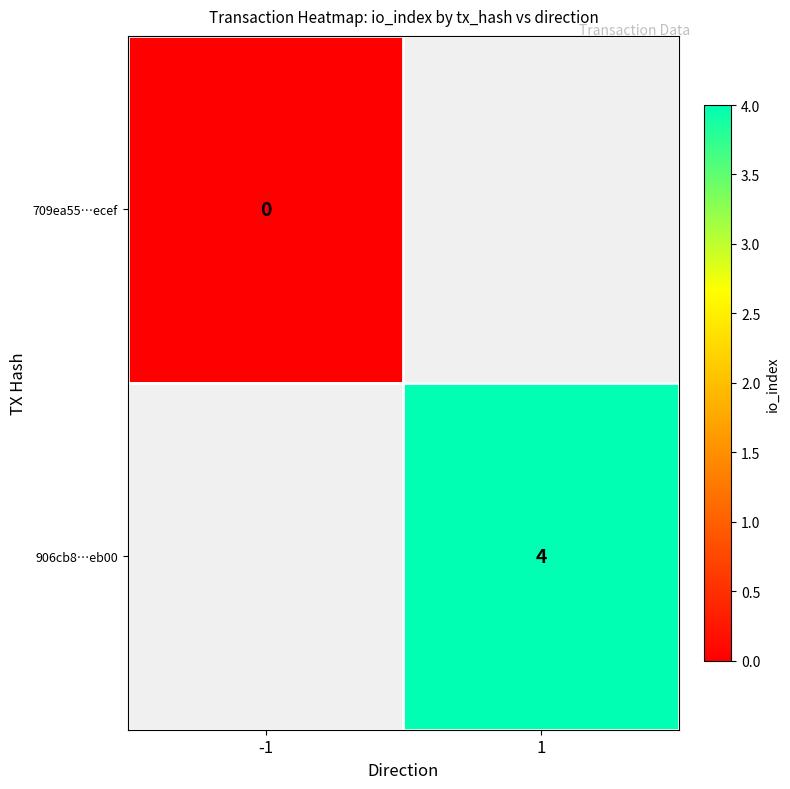

The value of 906cb8…eb00 at 1 is 7. True or false?

False